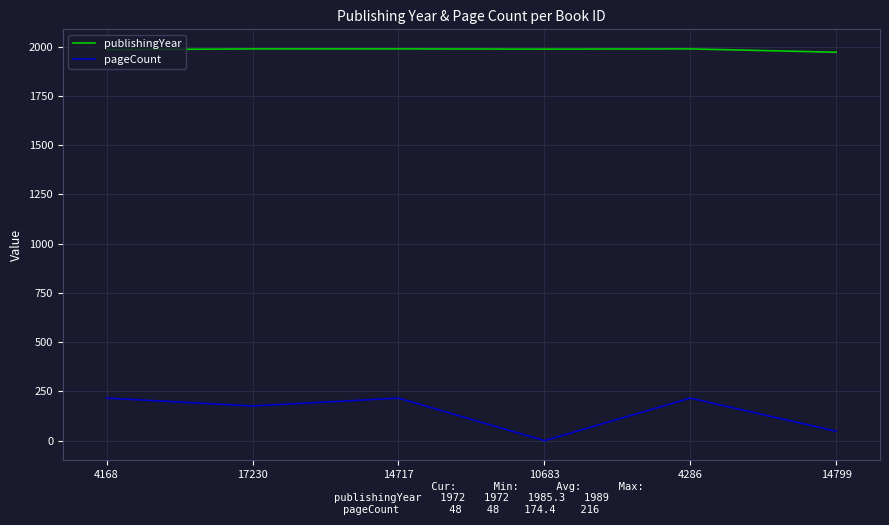

What is the average value of the publishingYear series?

1985